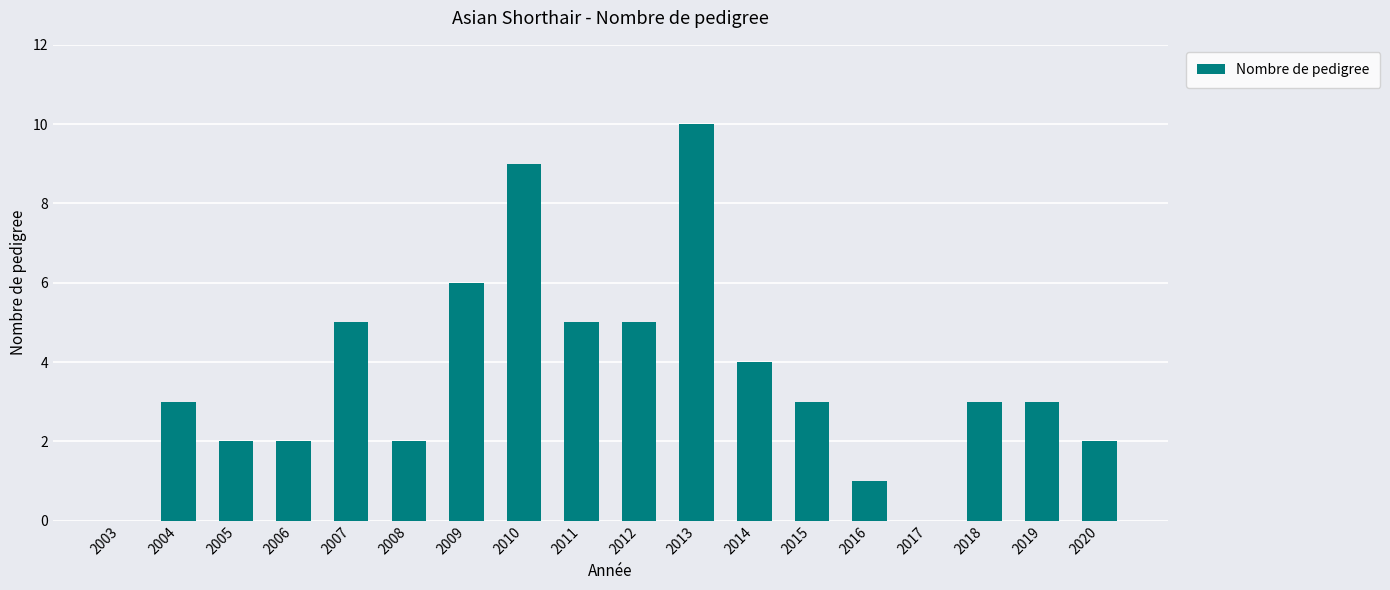

How many data points does each series have?

18